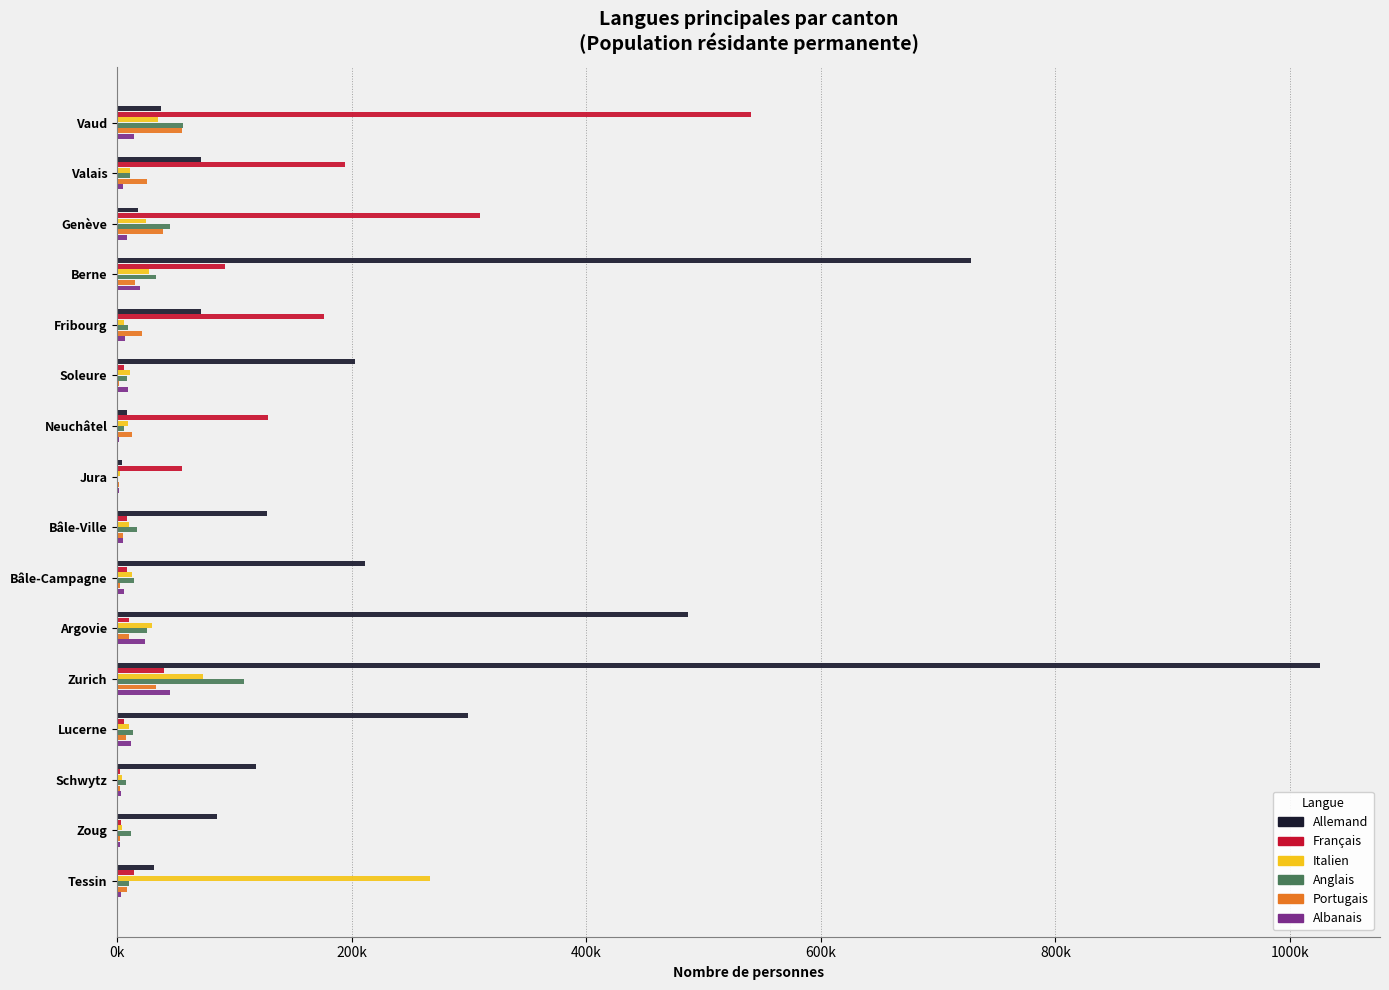

What are all the series names shown in the legend?

Allemand, Français, Italien, Anglais, Portugais, Albanais